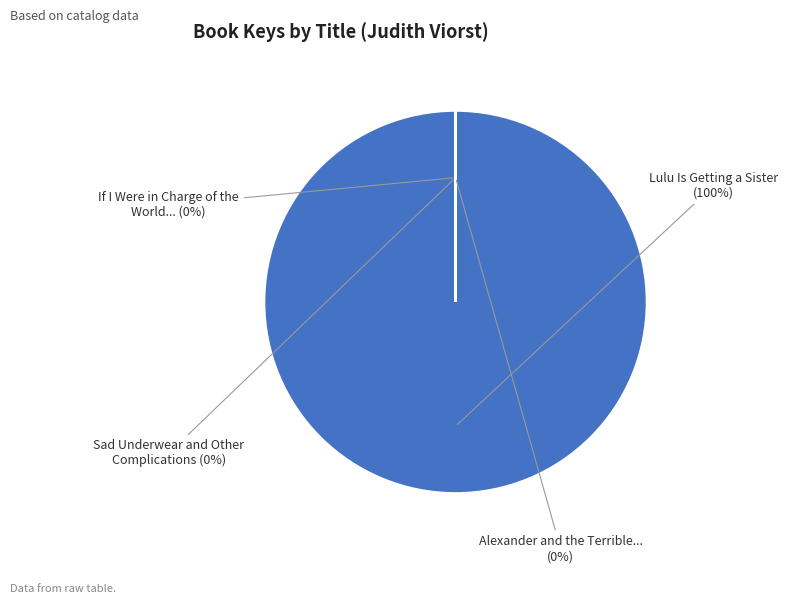

To the nearest percent, what is the average slice percentage?

25%